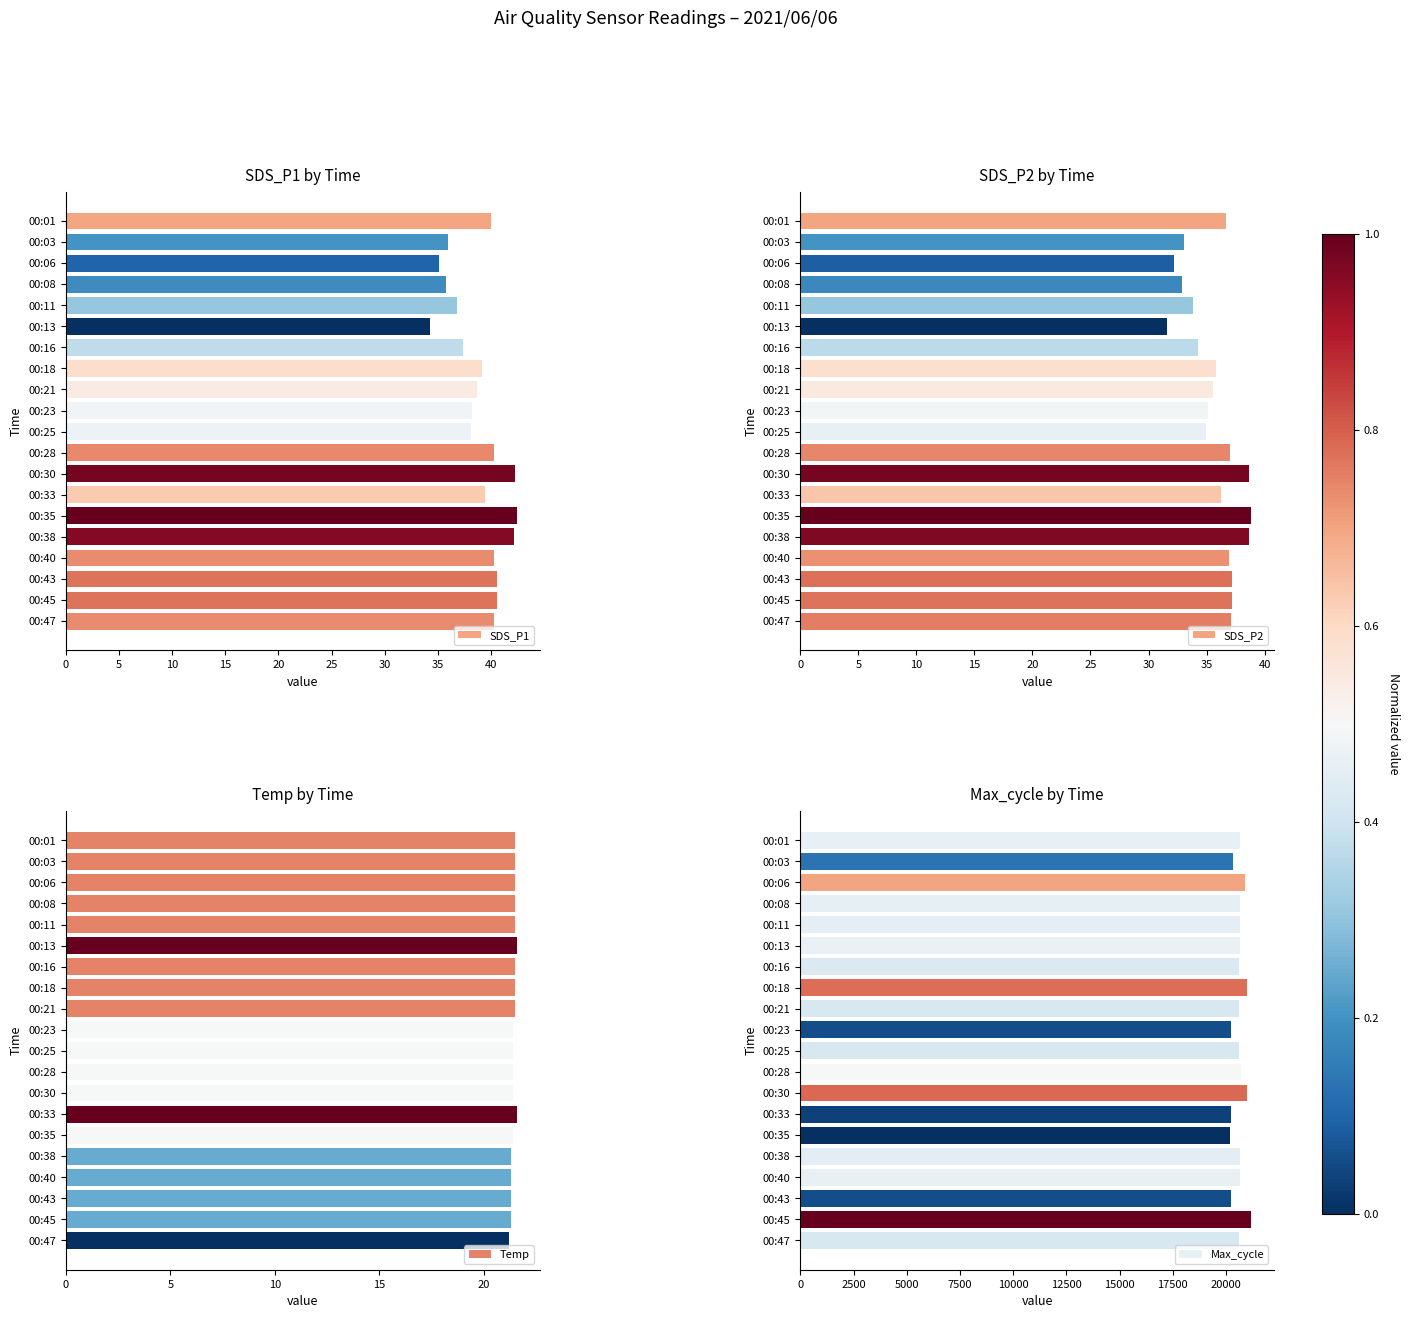

True or false: SDS_P1 has a value of 63.7 at 00:08.

False